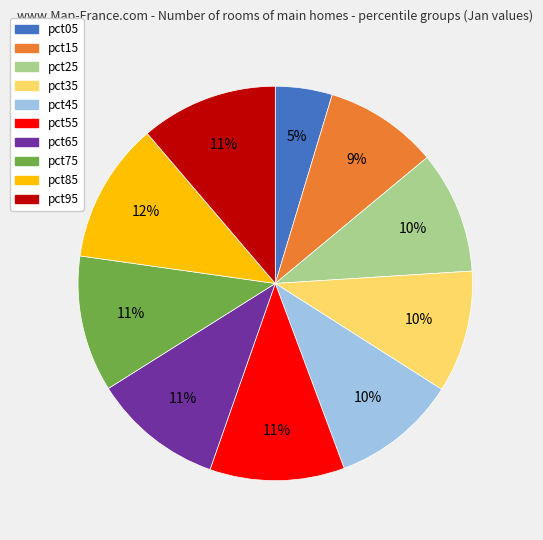

Which slice is the smallest?

pct05